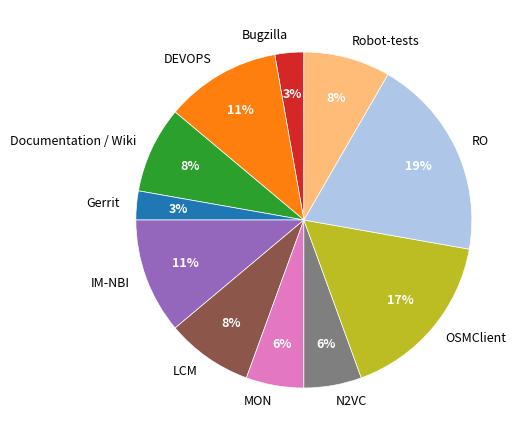

Is Robot-tests the majority of the pie?

No